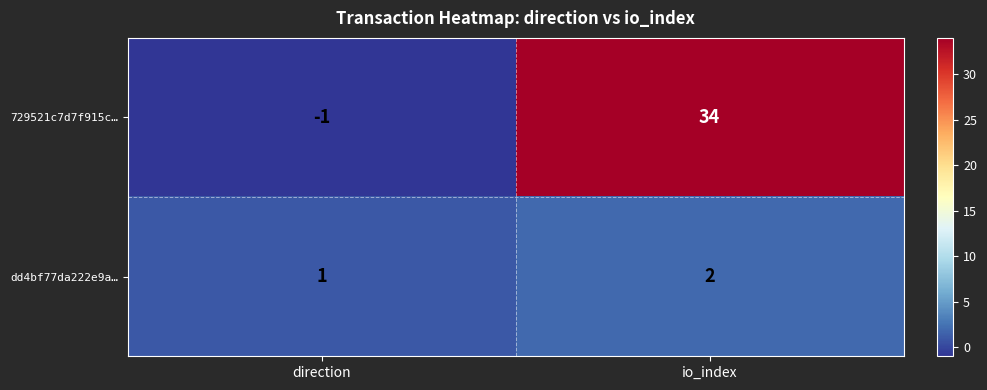

How many distinct data groups are displayed?

2